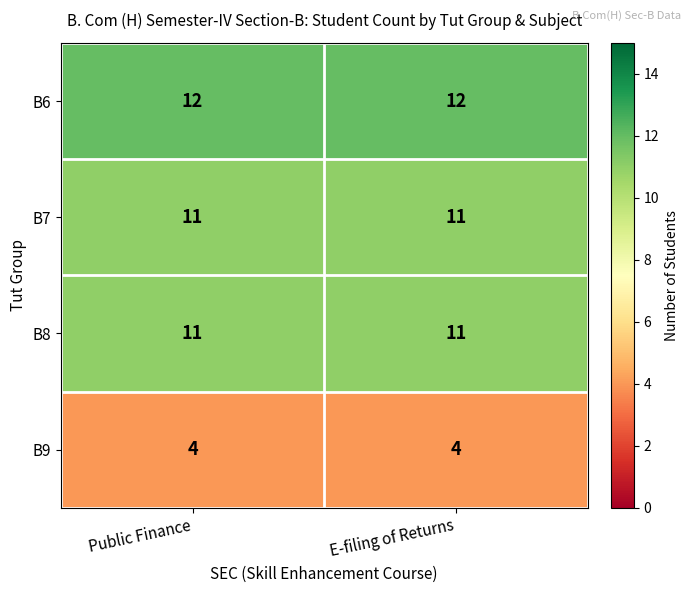

The B8 series shows 5 at Public Finance. True or false?

False